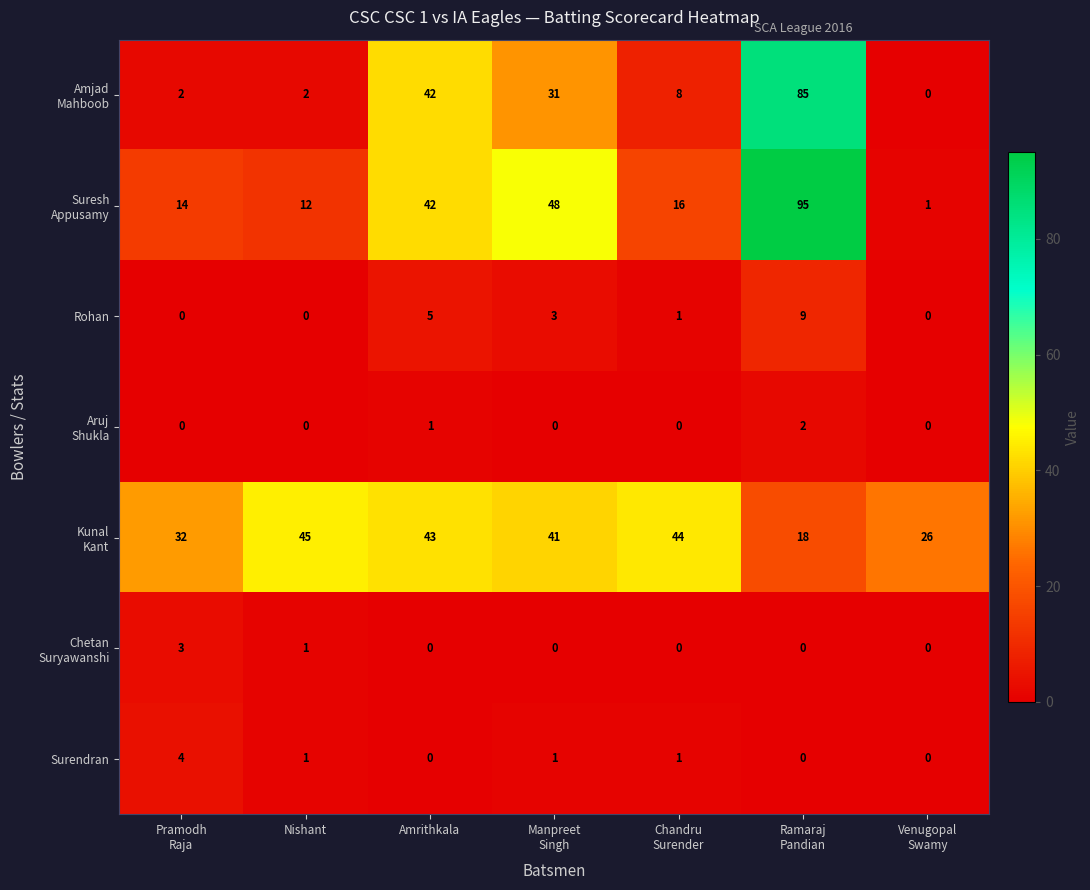

What is the spread (max minus min) of values at Amrithkala?

43